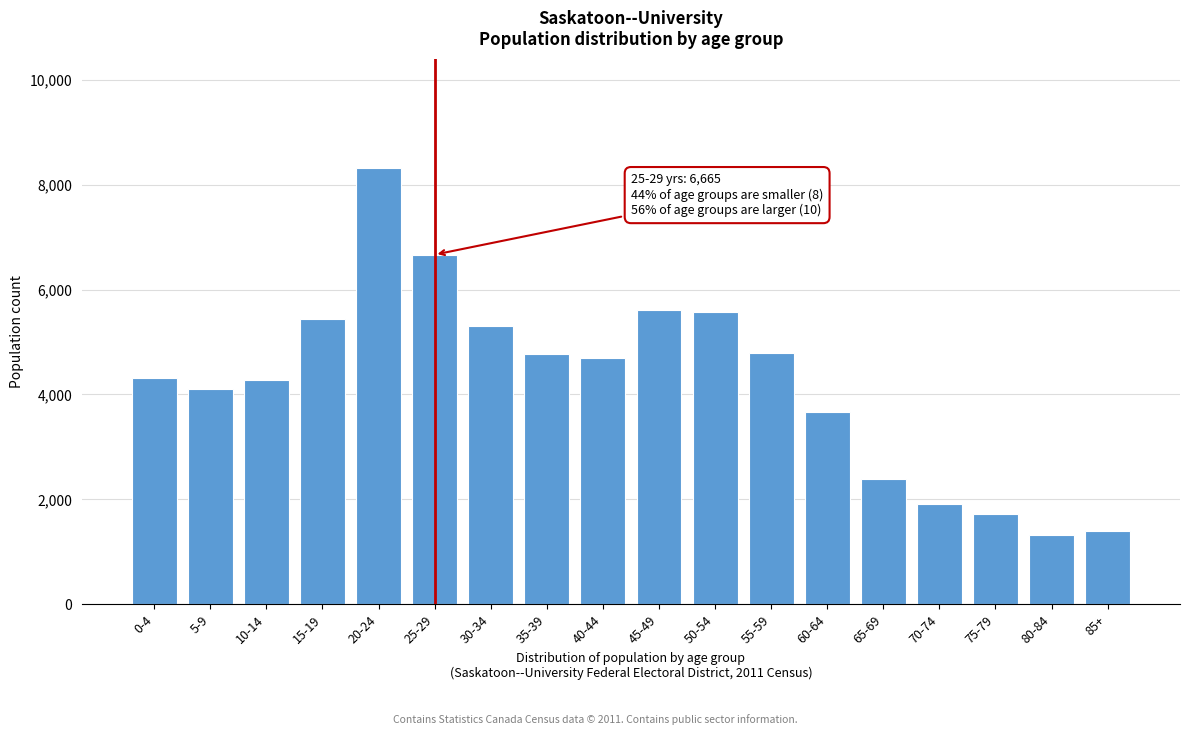

Which has a higher value, 55-59 or 70-74?

55-59